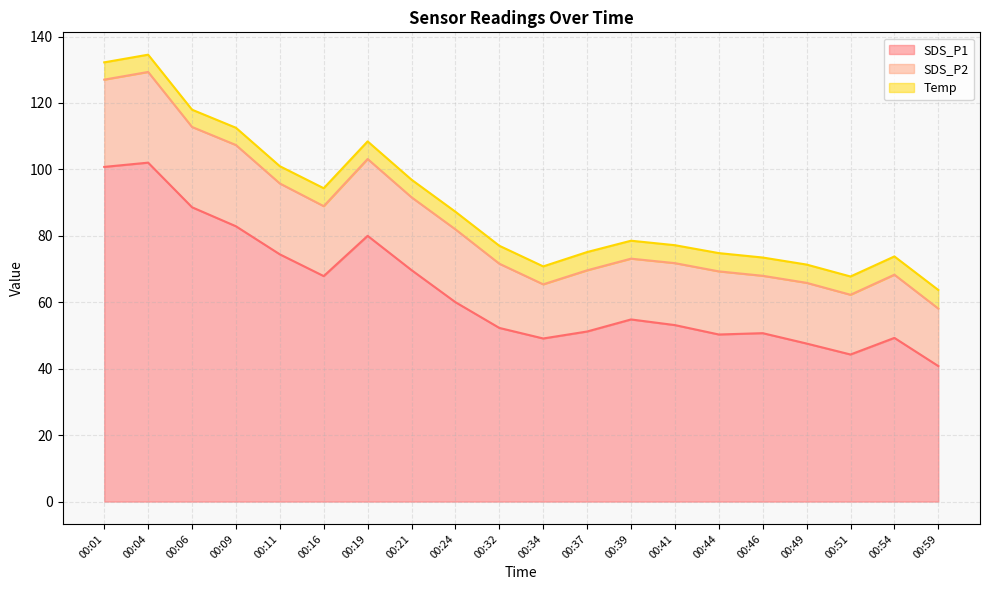

Which series has the largest range (max minus min)?

SDS_P1